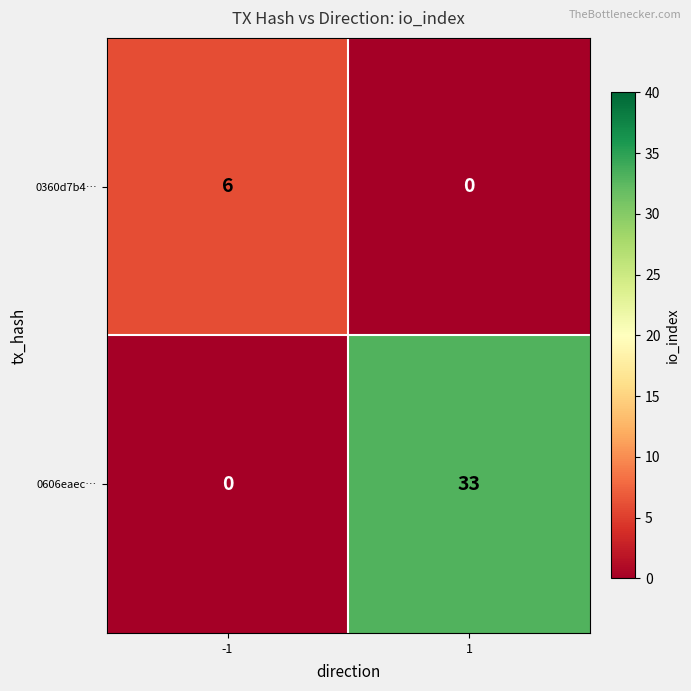

At 1, list the series in order from largest to smallest.

0606eaec…, 0360d7b4…